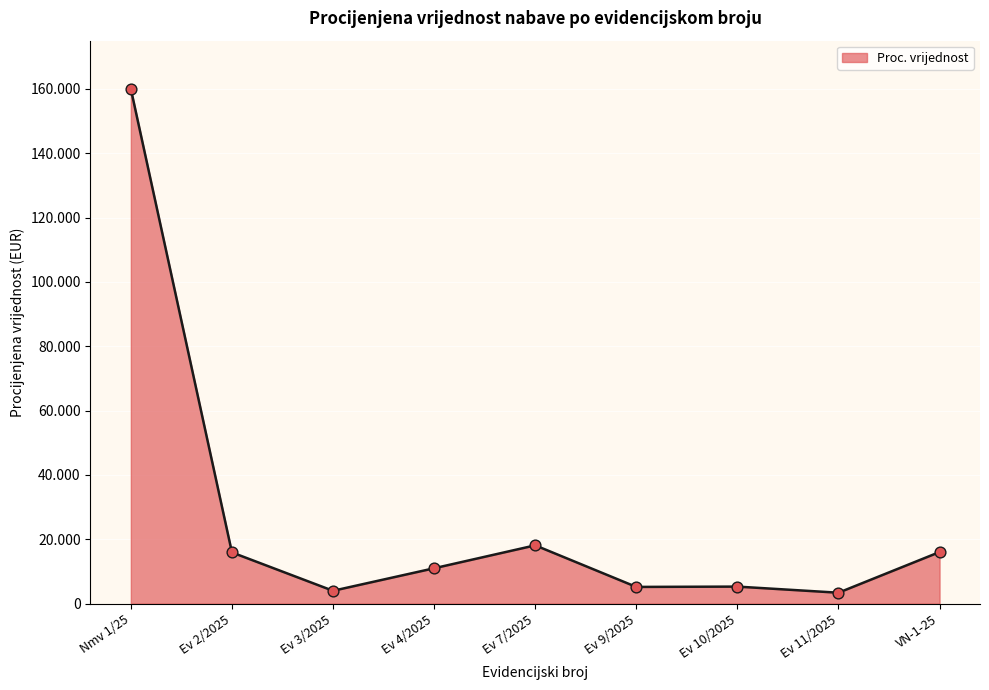

What is the ratio of the value at Ev 11/2025 to the value at Ev 4/2025?

0.3